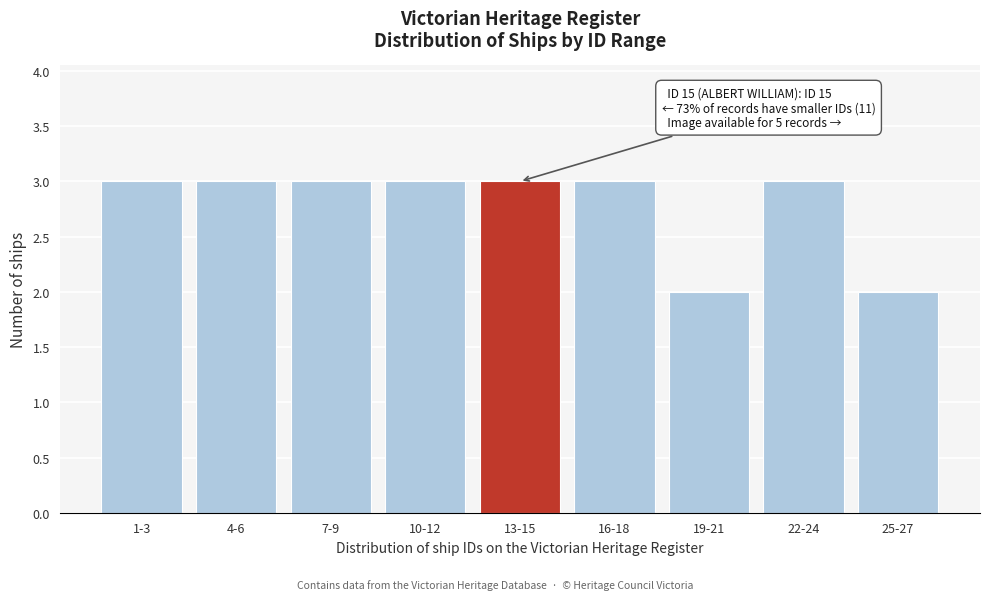

Reading left to right, extract all data points from this chart.

3	3	3	3	3	3	2	3	2